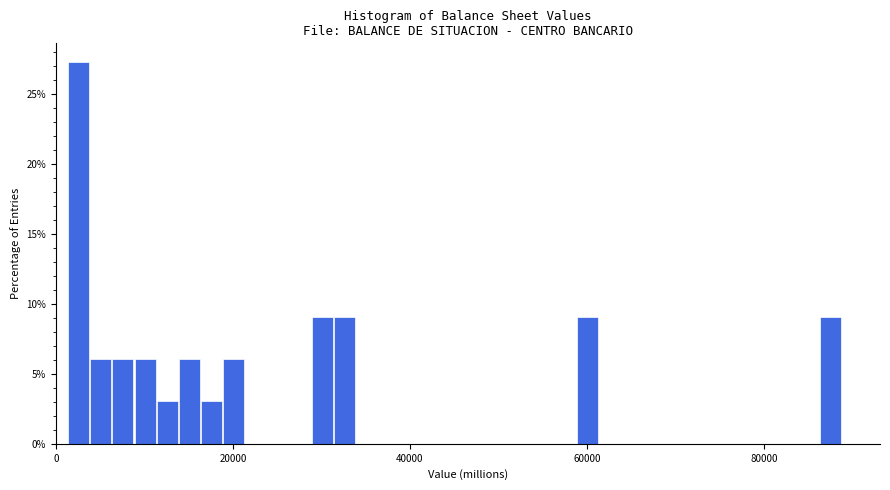

Around what value on the x-axis is the tallest bar? Give the approximate position of its centre, as read against the axis.

2000